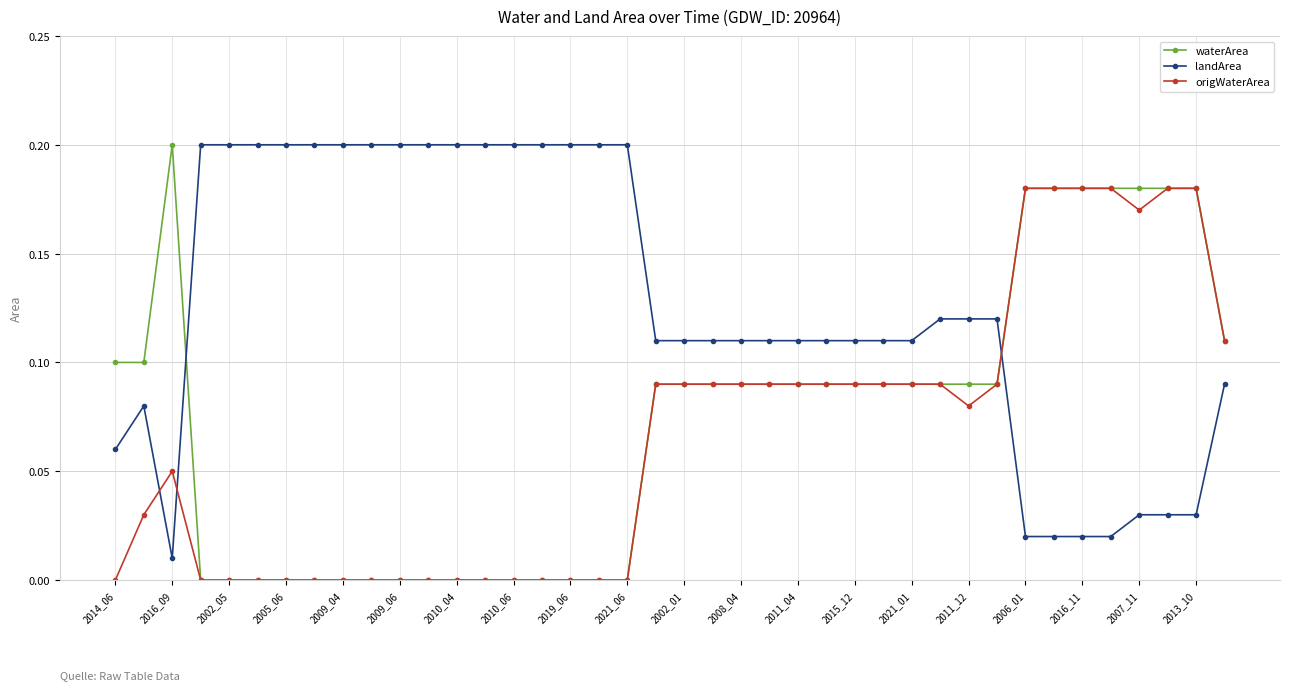

Which series has the largest total across all categories?

landArea